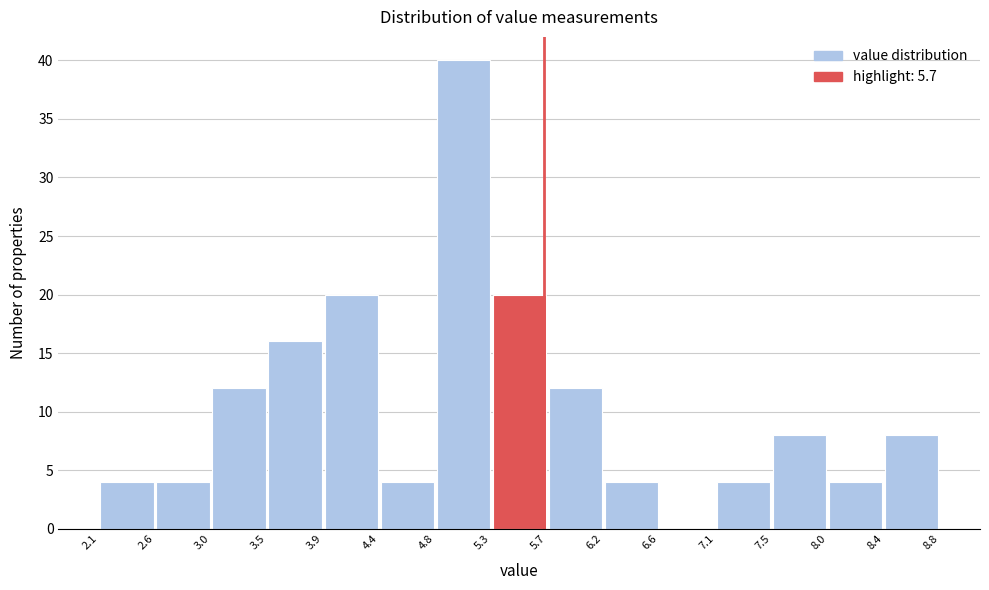

Reading left to right, list every bar in this chart as the range it spans on the x-axis followed by its height. The values are not printed on the chart, so give them approximately, as read against the axis.

2.1 to 2.6: 4
2.6 to 3.0: 4
3.0 to 3.5: 12
3.5 to 3.9: 16
3.9 to 4.4: 20
4.4 to 4.8: 4
4.8 to 5.3: 40
5.3 to 5.7: 20
5.7 to 6.2: 12
6.2 to 6.6: 4
6.6 to 7.1: 0
7.1 to 7.5: 4
7.5 to 8.0: 8
8.0 to 8.4: 4
8.4 to 8.8: 8